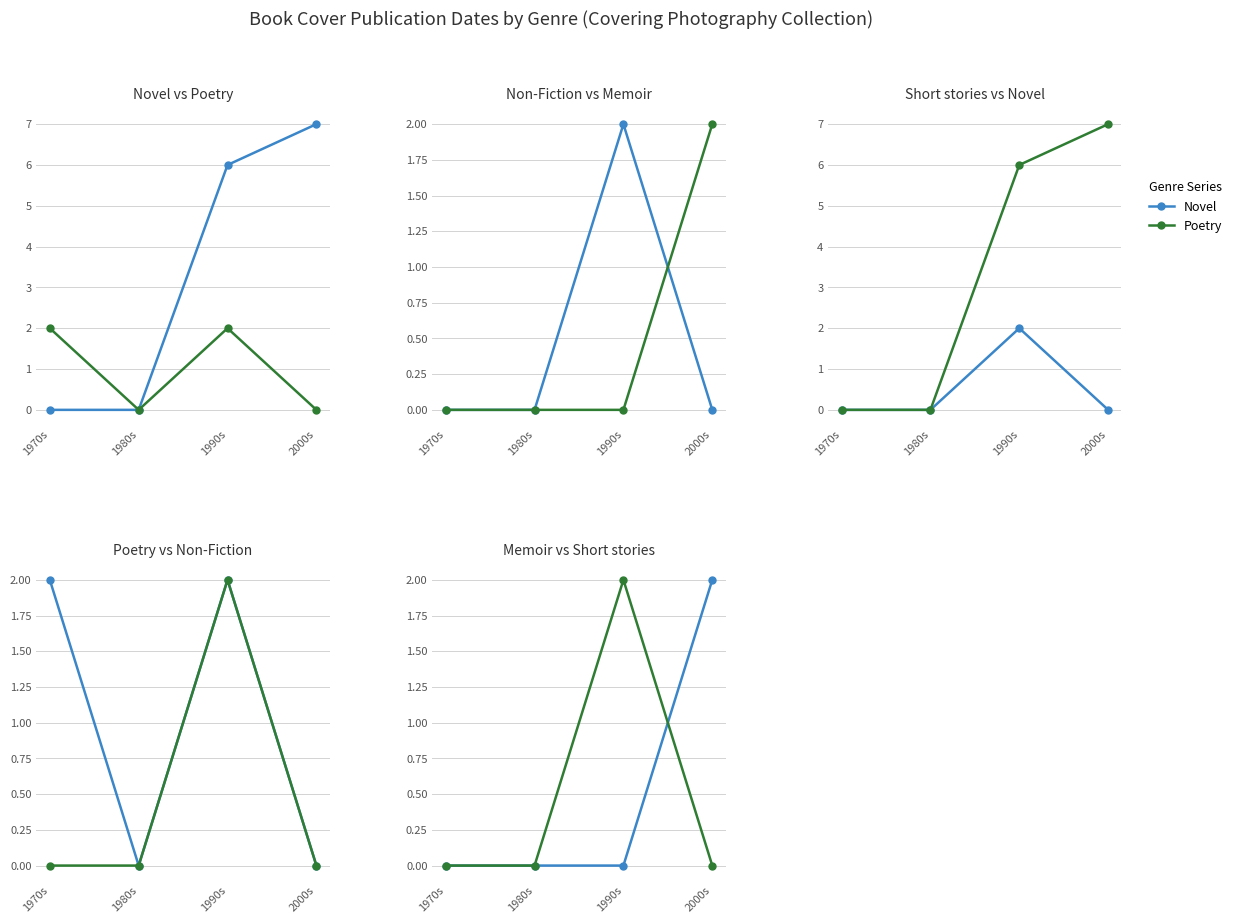

How many values in the Novel series exceed 6?

1